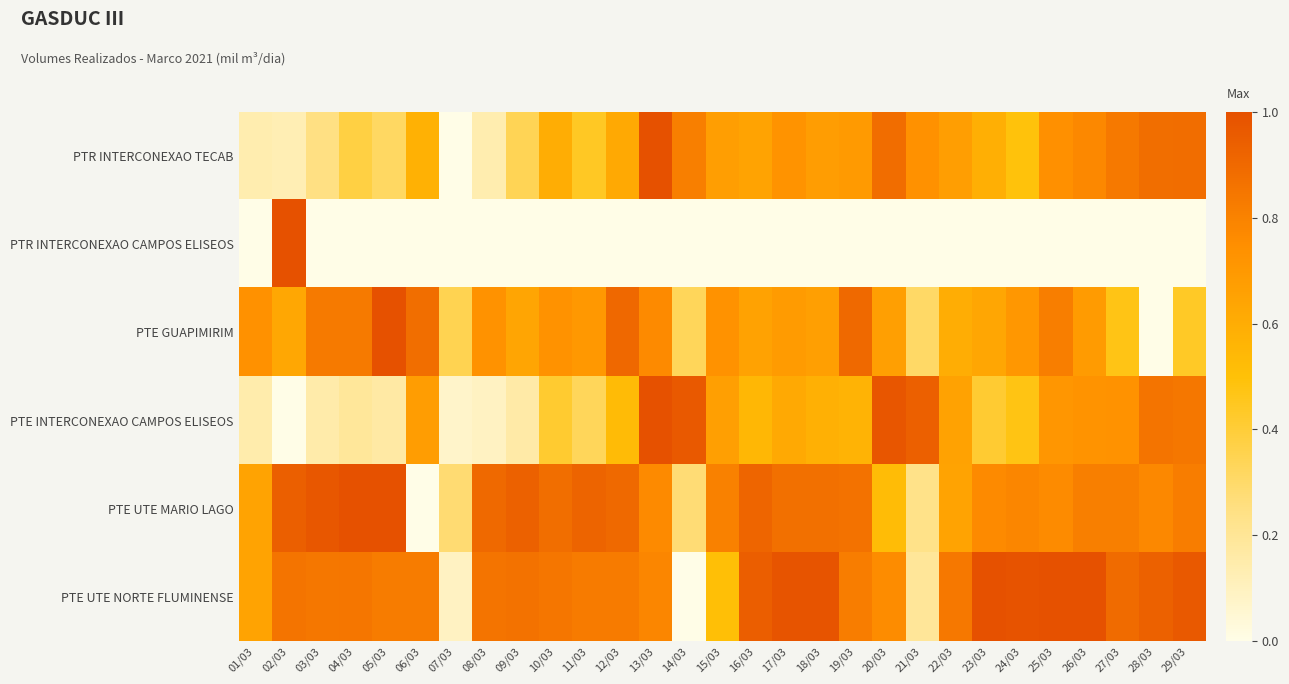

Reading right to left, list all the values displayed in this chart.

PTR INTERCONEXAO TECAB: 29/03=0.9	28/03=0.9	27/03=0.8	26/03=0.8	25/03=0.7	24/03=0.5	23/03=0.6	22/03=0.7	21/03=0.7	20/03=0.9	19/03=0.7	18/03=0.7	17/03=0.7	16/03=0.6	15/03=0.7	14/03=0.8	13/03=1.0	12/03=0.6	11/03=0.4	10/03=0.6	09/03=0.3	08/03=0.1	07/03=0.0	06/03=0.6	05/03=0.3	04/03=0.4	03/03=0.2	02/03=0.1	01/03=0.1
PTR INTERCONEXAO CAMPOS ELISEOS: 29/03=0.0	28/03=0.0	27/03=0.0	26/03=0.0	25/03=0.0	24/03=0.0	23/03=0.0	22/03=0.0	21/03=0.0	20/03=0.0	19/03=0.0	18/03=0.0	17/03=0.0	16/03=0.0	15/03=0.0	14/03=0.0	13/03=0.0	12/03=0.0	11/03=0.0	10/03=0.0	09/03=0.0	08/03=0.0	07/03=0.0	06/03=0.0	05/03=0.0	04/03=0.0	03/03=0.0	02/03=1.0	01/03=0.0
PTE GUAPIMIRIM: 29/03=0.4	28/03=0.0	27/03=0.5	26/03=0.7	25/03=0.8	24/03=0.7	23/03=0.6	22/03=0.6	21/03=0.3	20/03=0.7	19/03=0.9	18/03=0.7	17/03=0.7	16/03=0.7	15/03=0.7	14/03=0.3	13/03=0.8	12/03=0.9	11/03=0.7	10/03=0.7	09/03=0.6	08/03=0.7	07/03=0.3	06/03=0.9	05/03=1.0	04/03=0.8	03/03=0.8	02/03=0.6	01/03=0.7
PTE INTERCONEXAO CAMPOS ELISEOS: 29/03=0.8	28/03=0.9	27/03=0.7	26/03=0.7	25/03=0.7	24/03=0.5	23/03=0.4	22/03=0.7	21/03=0.9	20/03=1.0	19/03=0.6	18/03=0.6	17/03=0.6	16/03=0.5	15/03=0.7	14/03=1.0	13/03=1.0	12/03=0.5	11/03=0.3	10/03=0.4	09/03=0.2	08/03=0.1	07/03=0.1	06/03=0.7	05/03=0.2	04/03=0.2	03/03=0.2	02/03=0.0	01/03=0.1
PTE UTE MARIO LAGO: 29/03=0.8	28/03=0.8	27/03=0.8	26/03=0.8	25/03=0.8	24/03=0.8	23/03=0.8	22/03=0.6	21/03=0.2	20/03=0.5	19/03=0.9	18/03=0.9	17/03=0.9	16/03=0.9	15/03=0.8	14/03=0.3	13/03=0.8	12/03=0.9	11/03=0.9	10/03=0.9	09/03=0.9	08/03=0.9	07/03=0.3	06/03=0.0	05/03=1.0	04/03=1.0	03/03=1.0	02/03=0.9	01/03=0.6
PTE UTE NORTE FLUMINENSE: 29/03=1.0	28/03=0.9	27/03=0.9	26/03=1.0	25/03=1.0	24/03=1.0	23/03=1.0	22/03=0.8	21/03=0.2	20/03=0.8	19/03=0.8	18/03=1.0	17/03=1.0	16/03=0.9	15/03=0.5	14/03=0.0	13/03=0.8	12/03=0.8	11/03=0.8	10/03=0.8	09/03=0.9	08/03=0.9	07/03=0.1	06/03=0.8	05/03=0.8	04/03=0.8	03/03=0.8	02/03=0.9	01/03=0.6